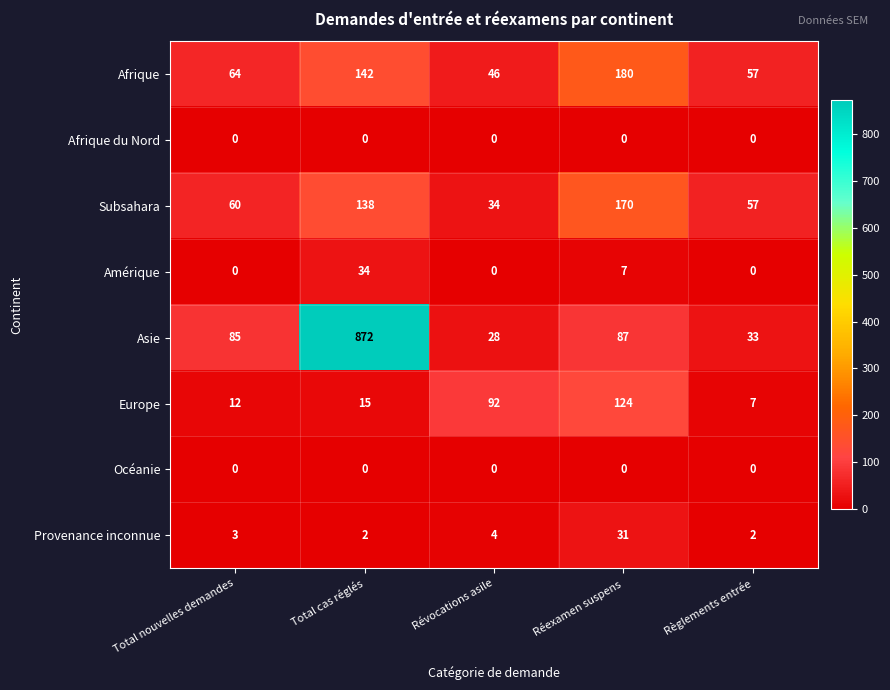

The Afrique series shows 46 at Révocations asile. True or false?

True